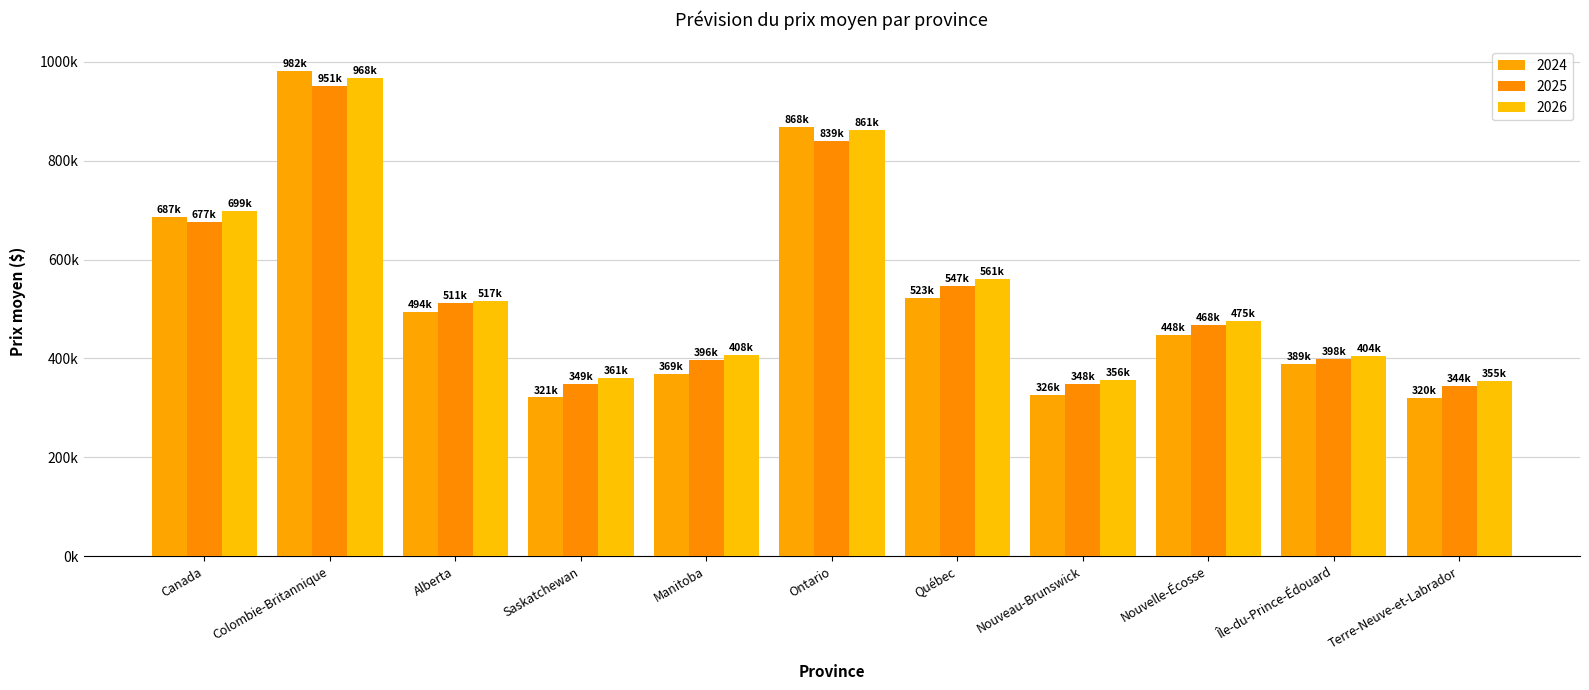

Rank the series at Manitoba from lowest to highest value.

2024, 2025, 2026